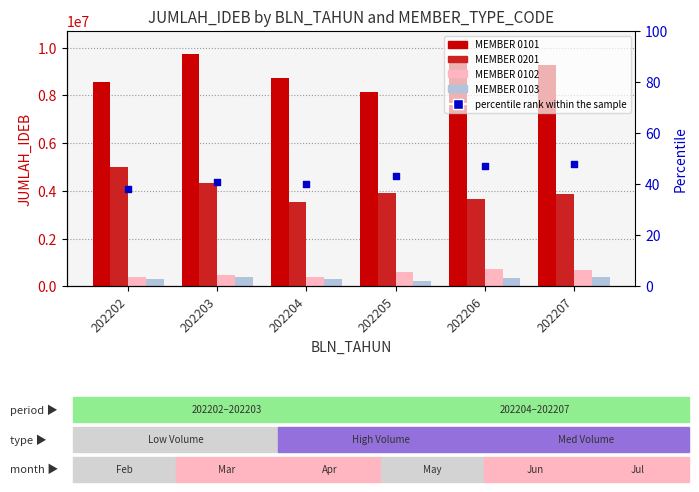

Approximately how many times larger is the value at 202206 compared to 202205?

1.1